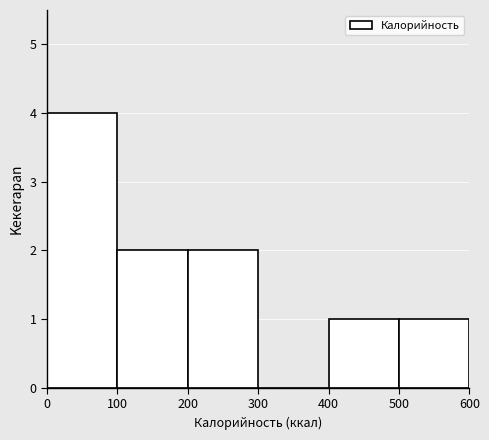

Reading left to right, transcribe this chart: for each bar, give the range it covers on the x-axis and its height. The values are not printed on the chart, so give them approximately, as read against the axis.

0 to 100: 4
100 to 200: 2
200 to 300: 2
300 to 400: 0
400 to 500: 1
500 to 600: 1